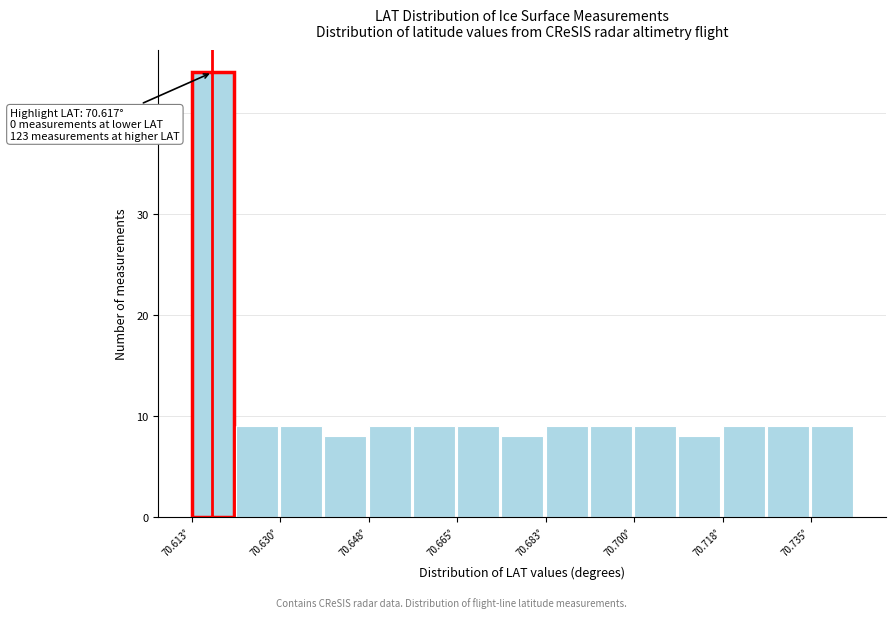

Which range on the x-axis has the tallest bar?

70.612 to 70.622